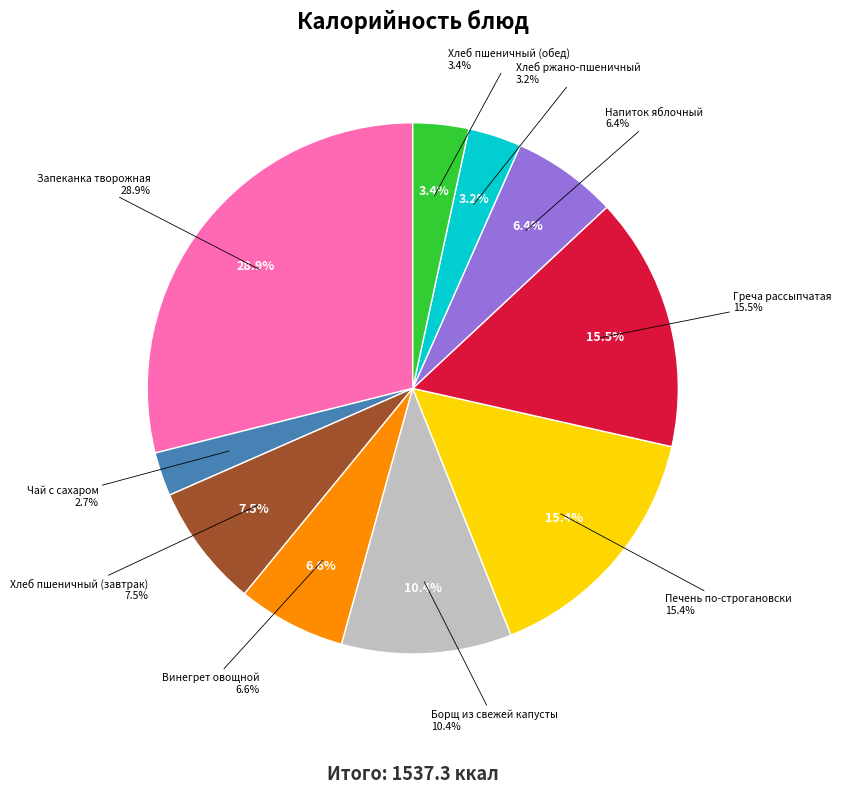

Approximately how many times larger is the value at Винегрет овощной compared to Хлеб пшеничный (обед)?

1.9